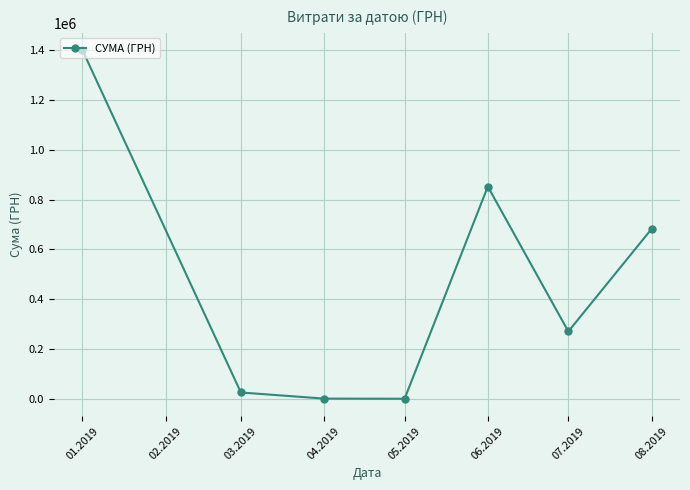

What is the sum of the values at 03.2019 and 05.2019?

28709.9